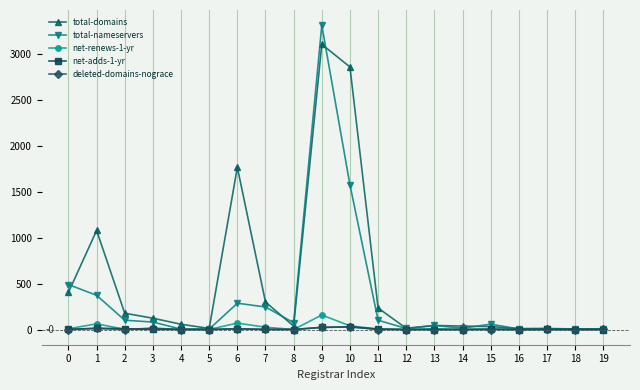

True or false: net-adds-1-yr has more than 0 points higher than both neighbors.

True